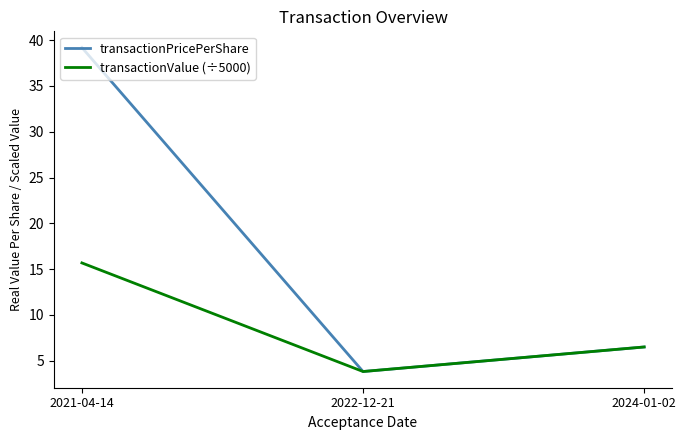

What is the highest value of the transactionPricePerShare series?

39.2